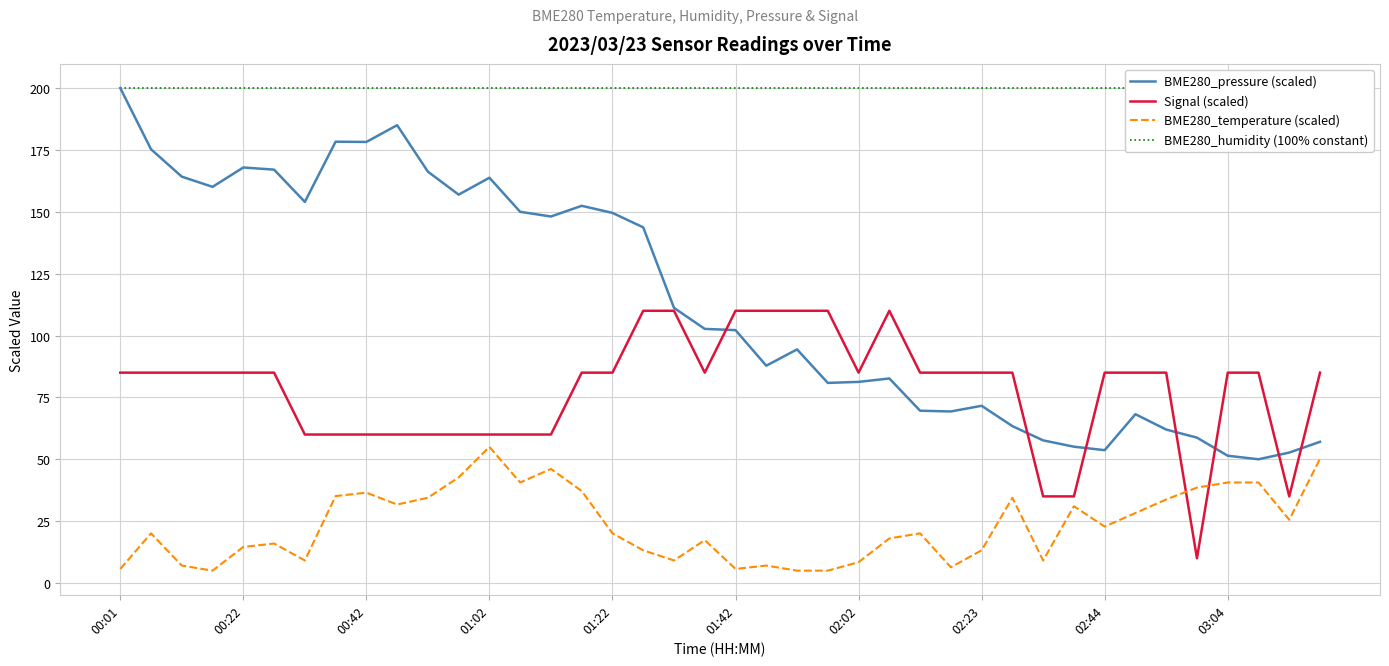

How many distinct data groups are displayed?

4